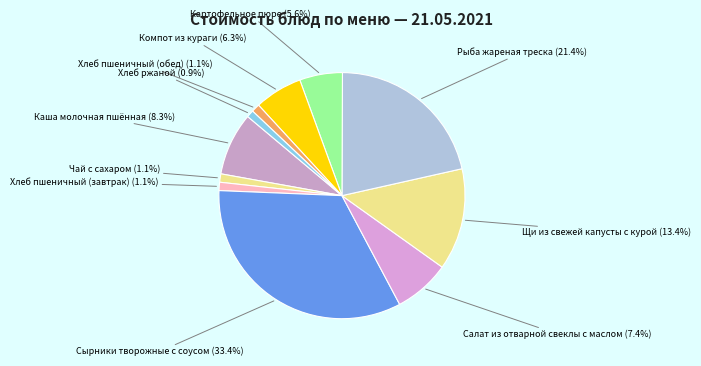

Does any single category account for the majority?

No